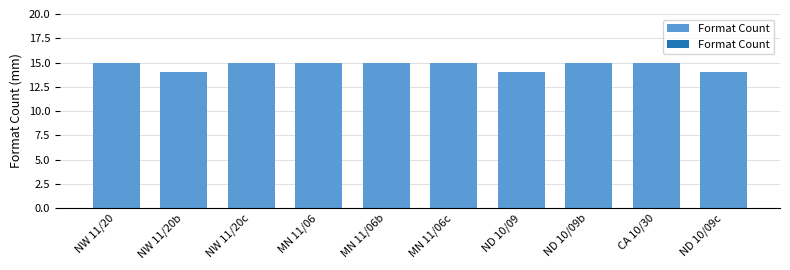

What position from the left is NW 11/20b?

2